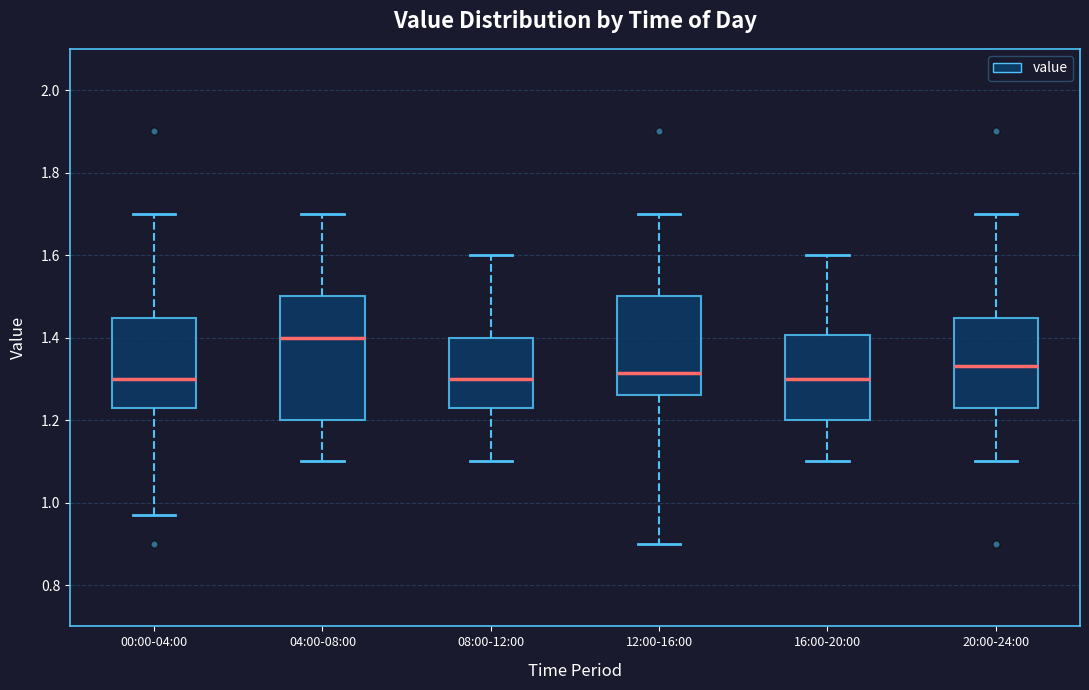

Where is the upper edge of the box for 16:00-20:00 on the y-axis? The values are not printed on the chart, so give them approximately, as read against the axis.

1.40